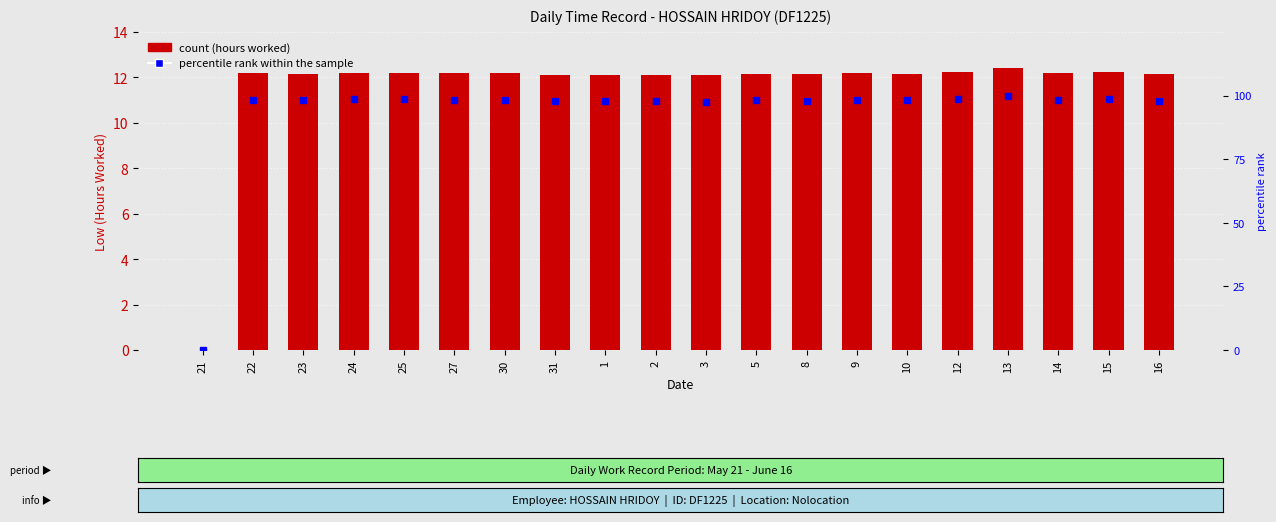

Rank the series by their average value, from lowest to highest.

Low (Hours), percentile rank within the sample